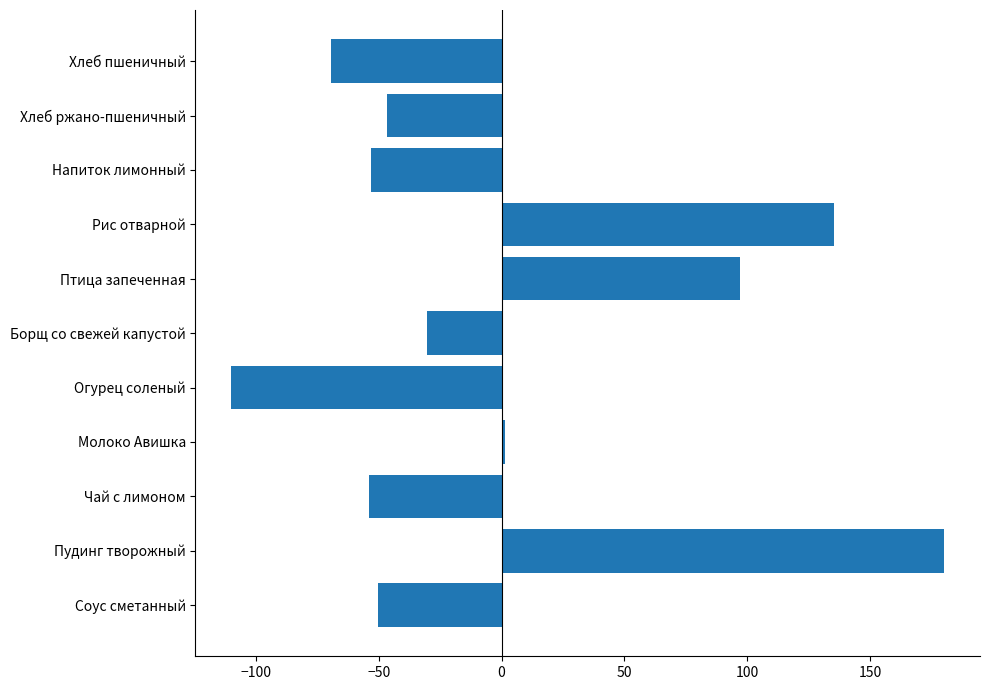

What is the change in value from Борщ со свежей капустой to Птица запеченная?

+127.5